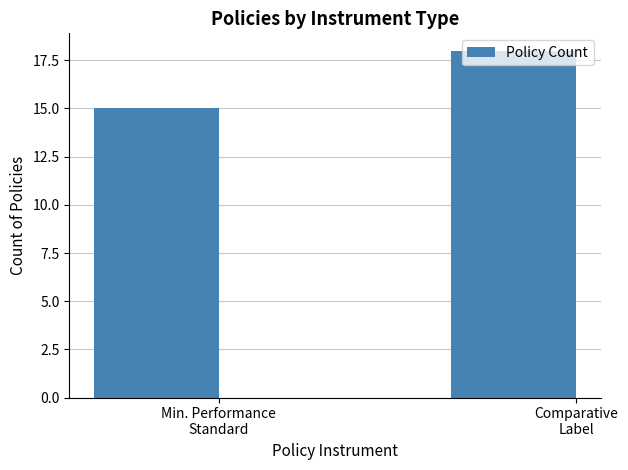

Reading right to left, extract all data points from this chart.

18	15